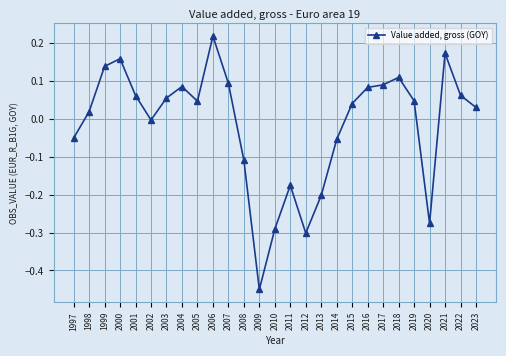

The chart shows a value of 0.1 at 1999. True or false?

True